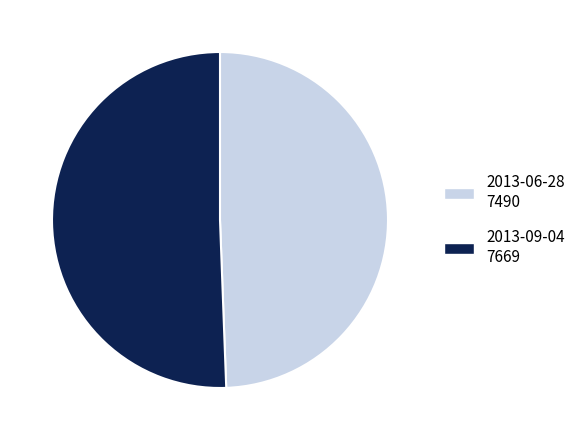

Count the number of slices in the pie.

2